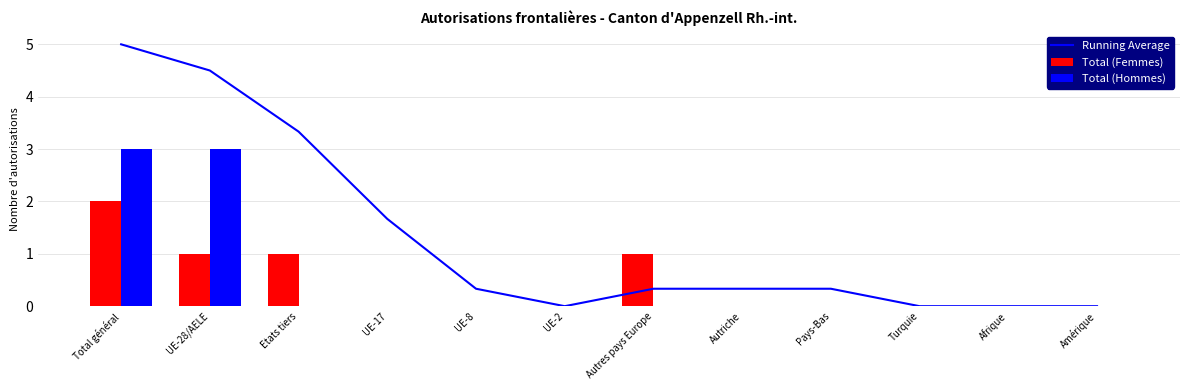

Rank the series by their maximum value, from lowest to highest.

Total (Femmes), Total (Hommes), Running Average